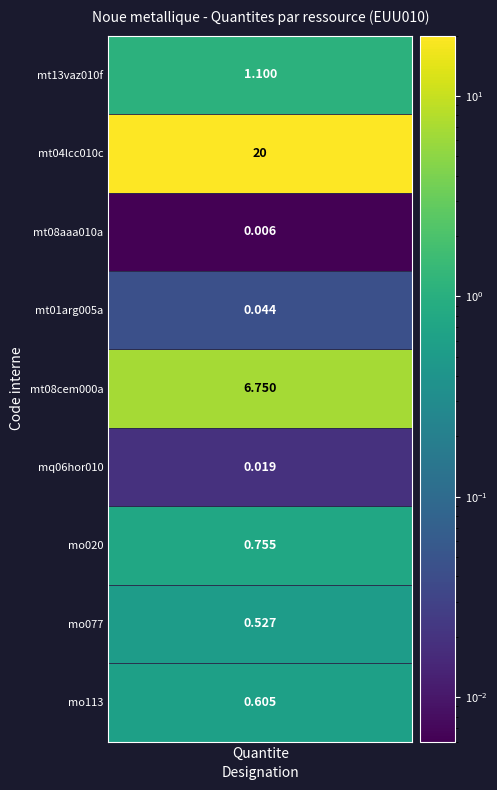

Reading right to left, what are all the values shown in this chart?

0.6	0.5	0.8	0.0	6.8	0.0	0.0	20.0	1.1